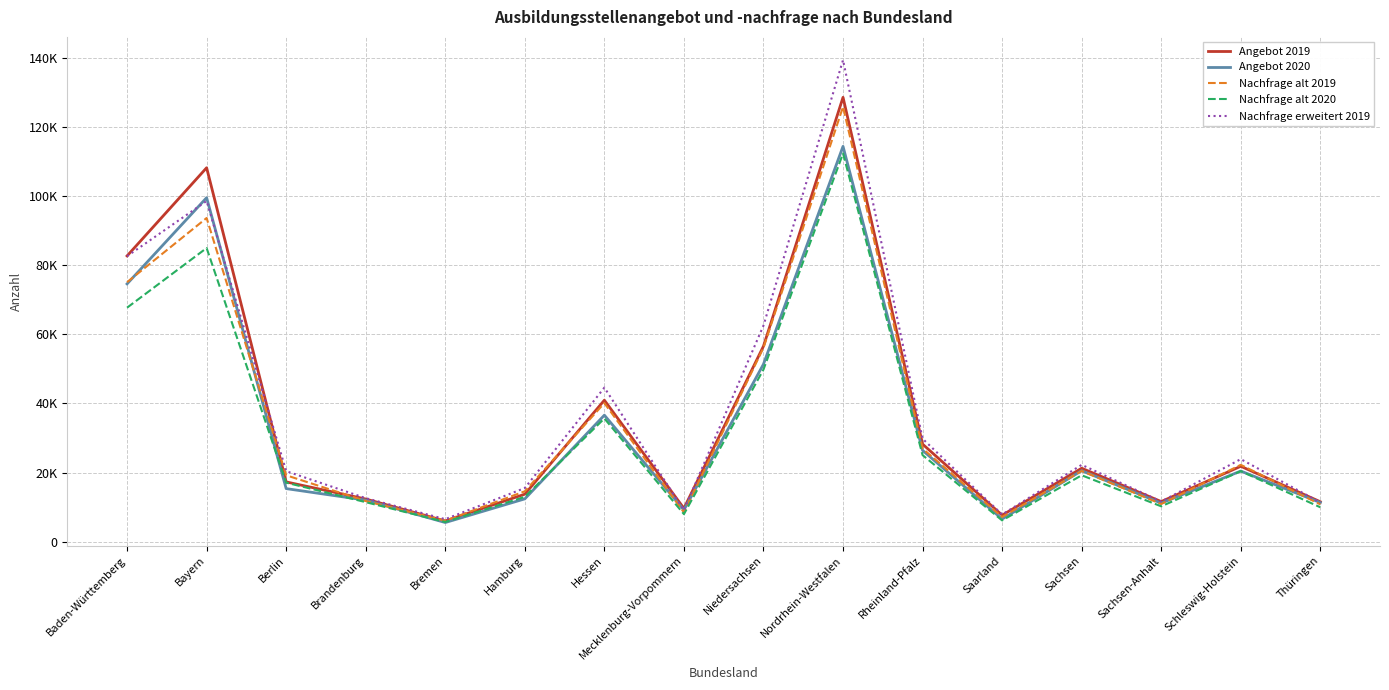

What is the value of the Nachfrage alt 2020 point at the 3rd from the left?

17070